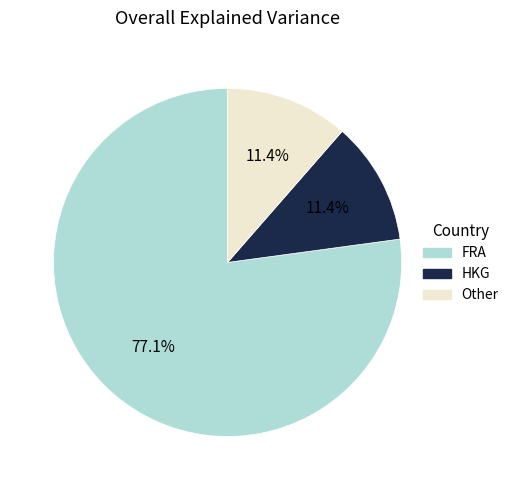

Is there a majority slice in this chart?

Yes